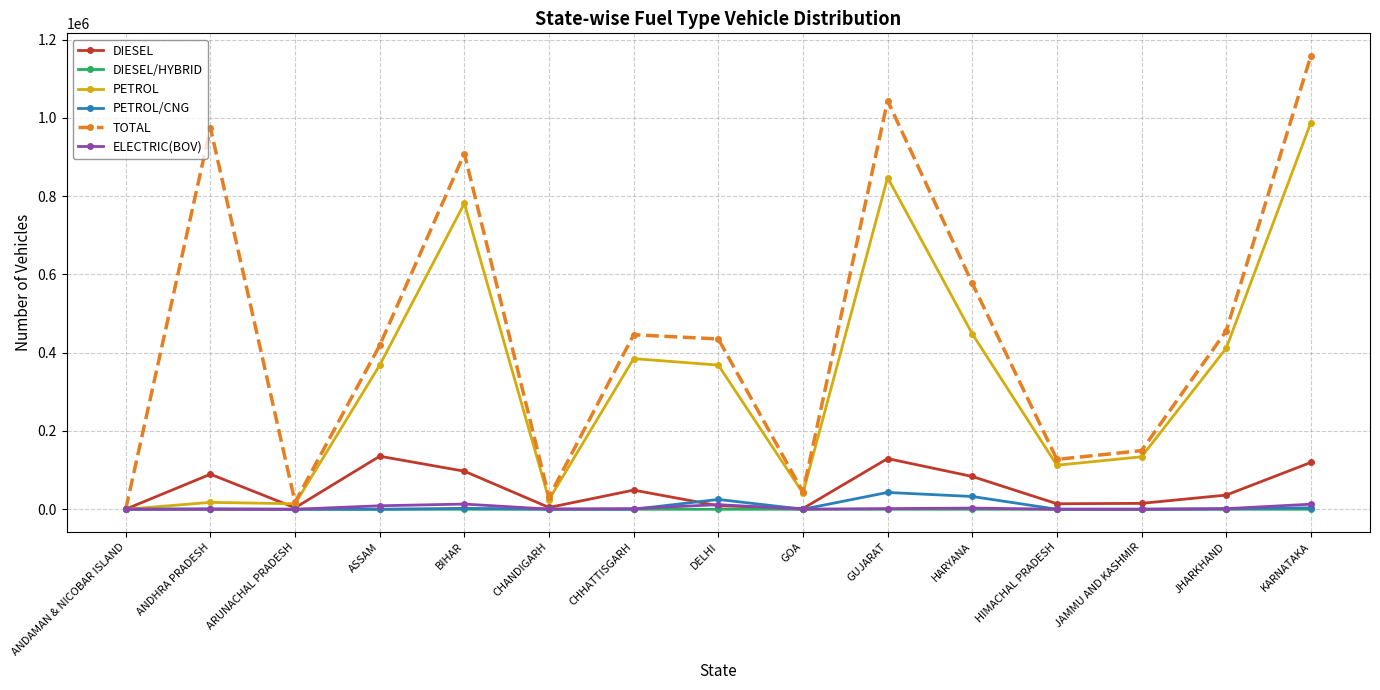

What is the label of the 11th point from the right?

BIHAR